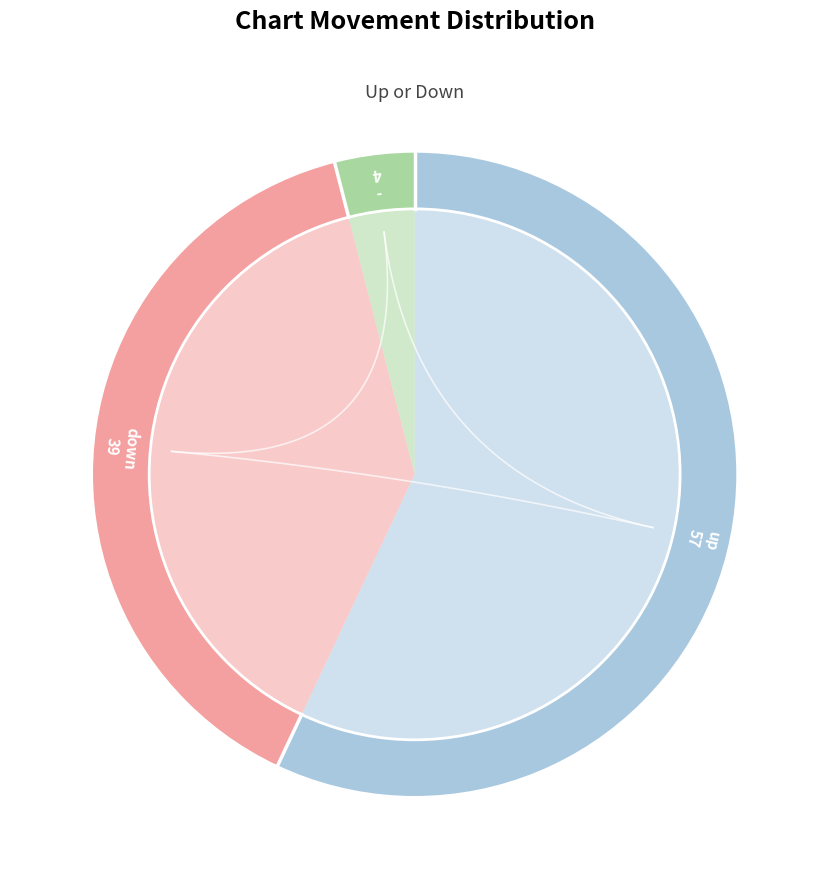

How many slices are in this pie chart?

3